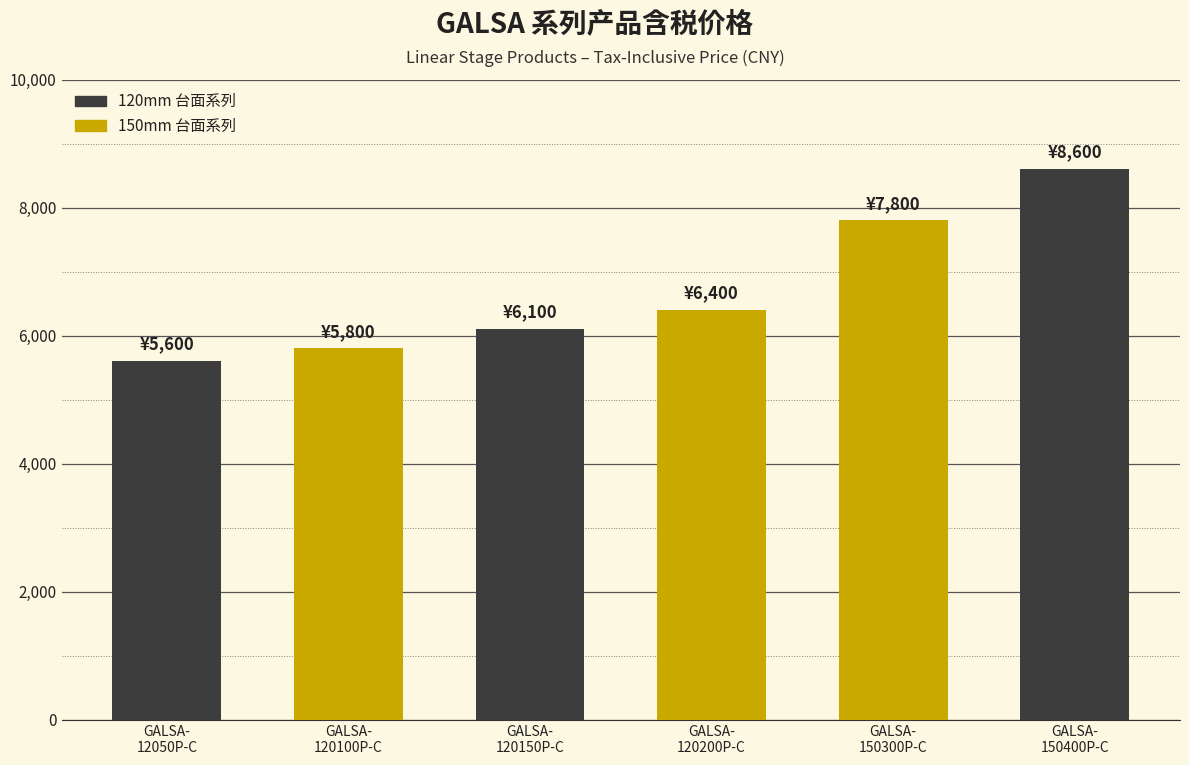

Reading left to right, extract all data points from this chart.

5600	5800	6100	6400	7800	8600